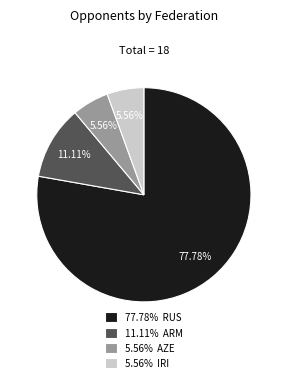

How many slices are in this pie chart?

4